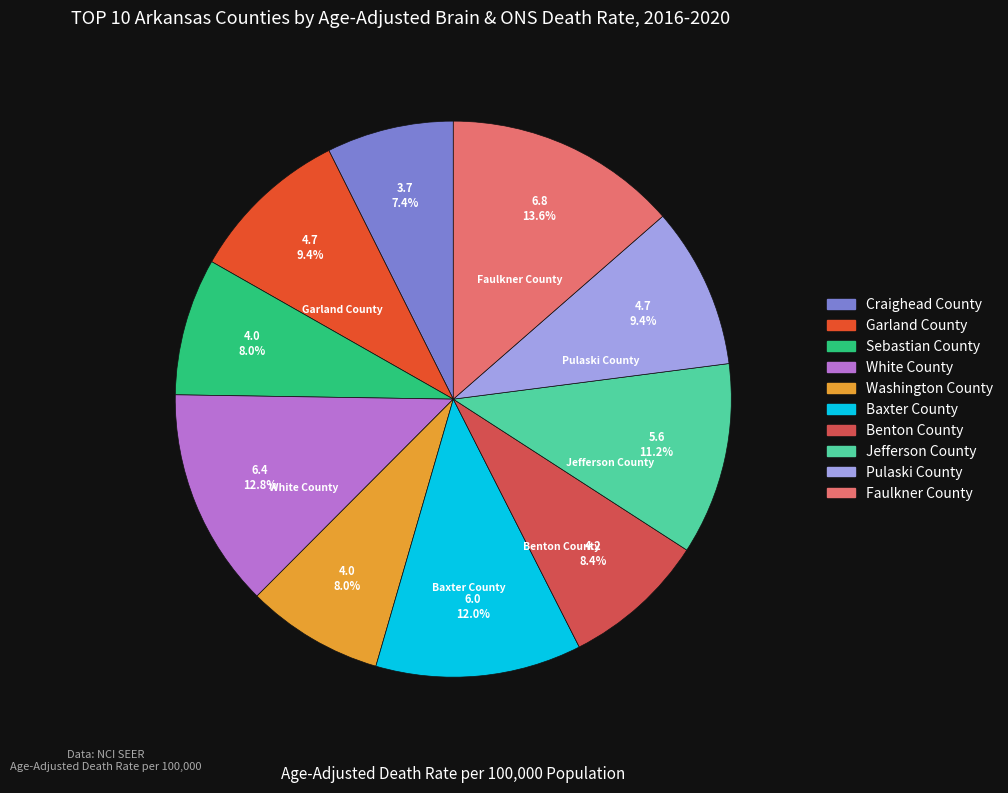

Which has a higher value, Faulkner County or Jefferson County?

Faulkner County